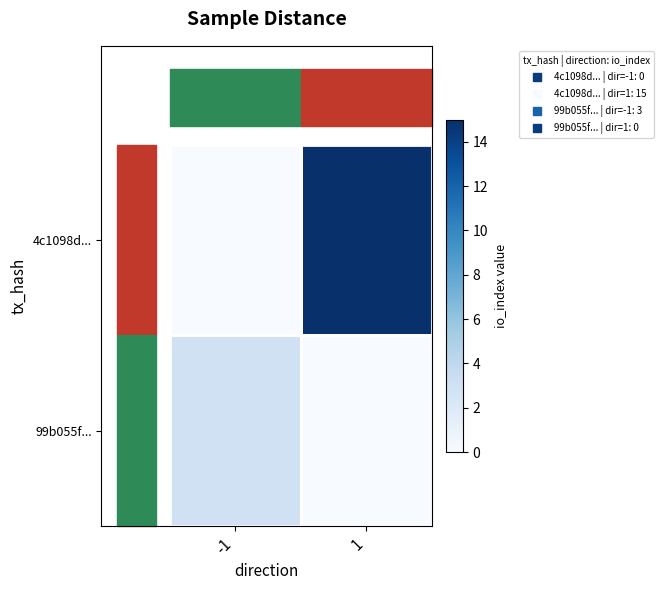

Reading right to left, list all the values displayed in this chart.

4c1098d...: 1=15	-1=0
99b055f...: 1=0	-1=3